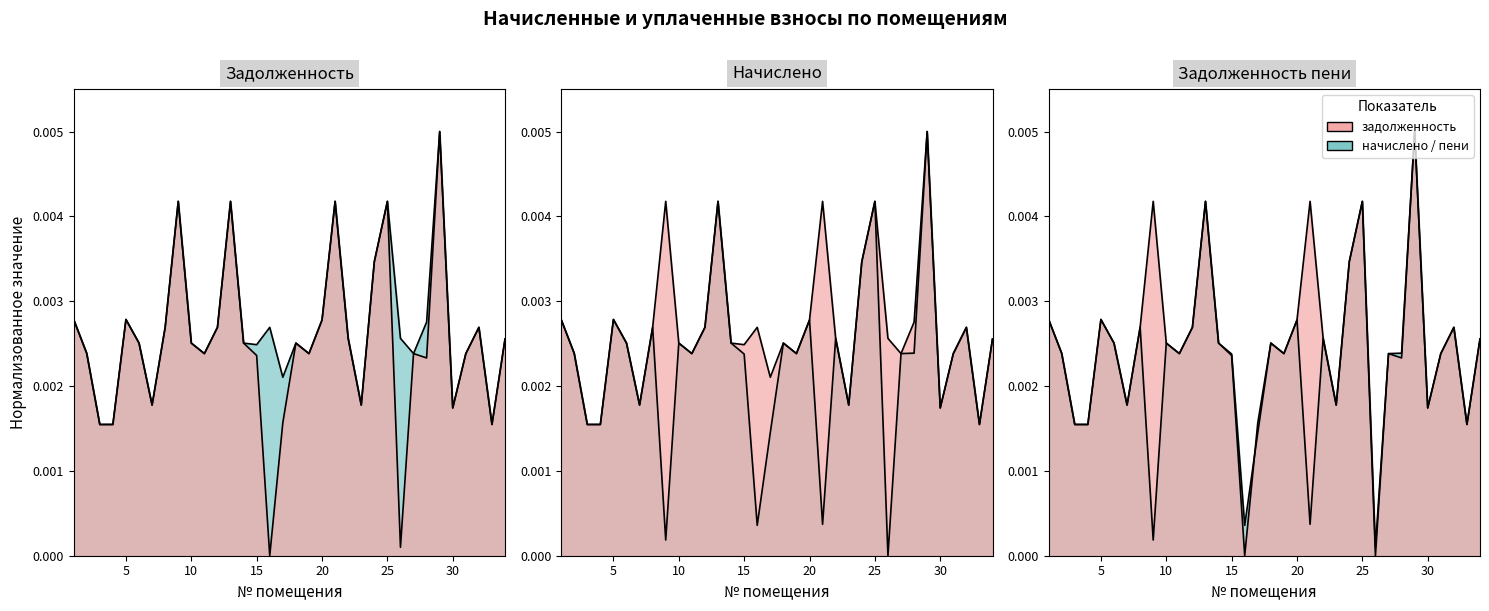

The задолженность пени (col_6) series shows 0.0 at 13. True or false?

True